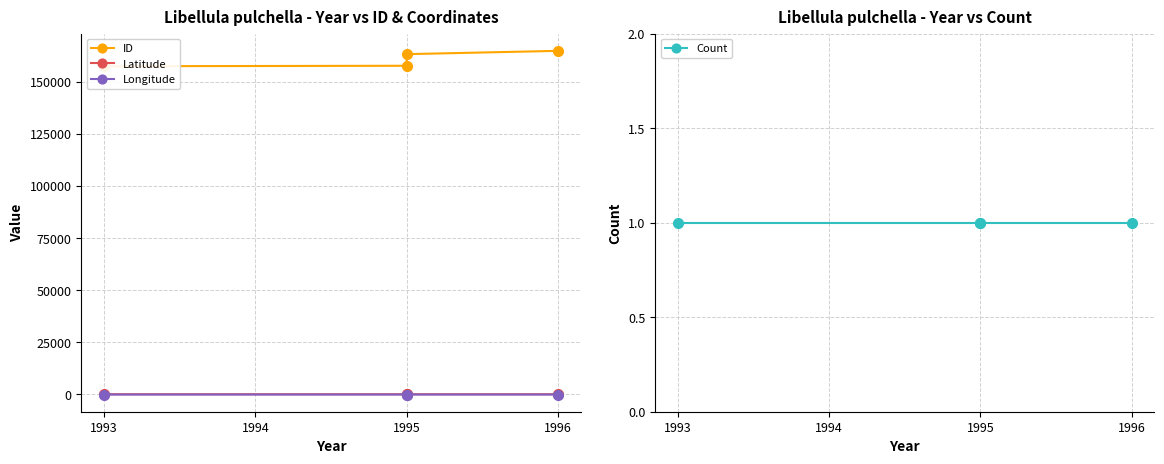

Reading left to right, extract all data points from this chart.

ID: 157484.0	157710.0	163288.0	164872.0
Latitude: 42.5	42.5	42.6	42.3
Longitude: -96.1	-96.0	-96.5	-96.0
Count: 1.0	1.0	1.0	1.0